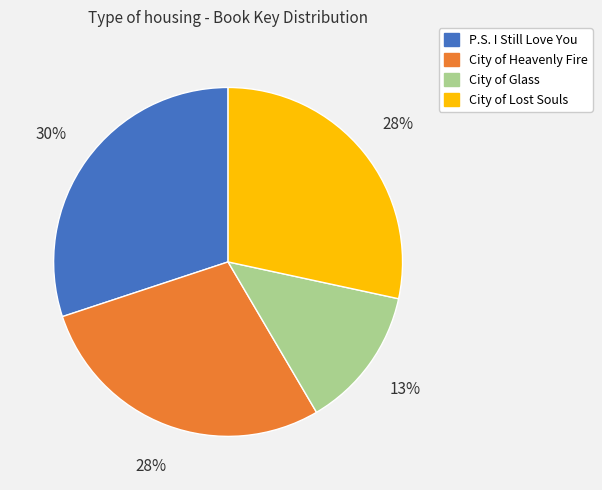

To the nearest percent, what percentage of the pie is City of Lost Souls?

28%